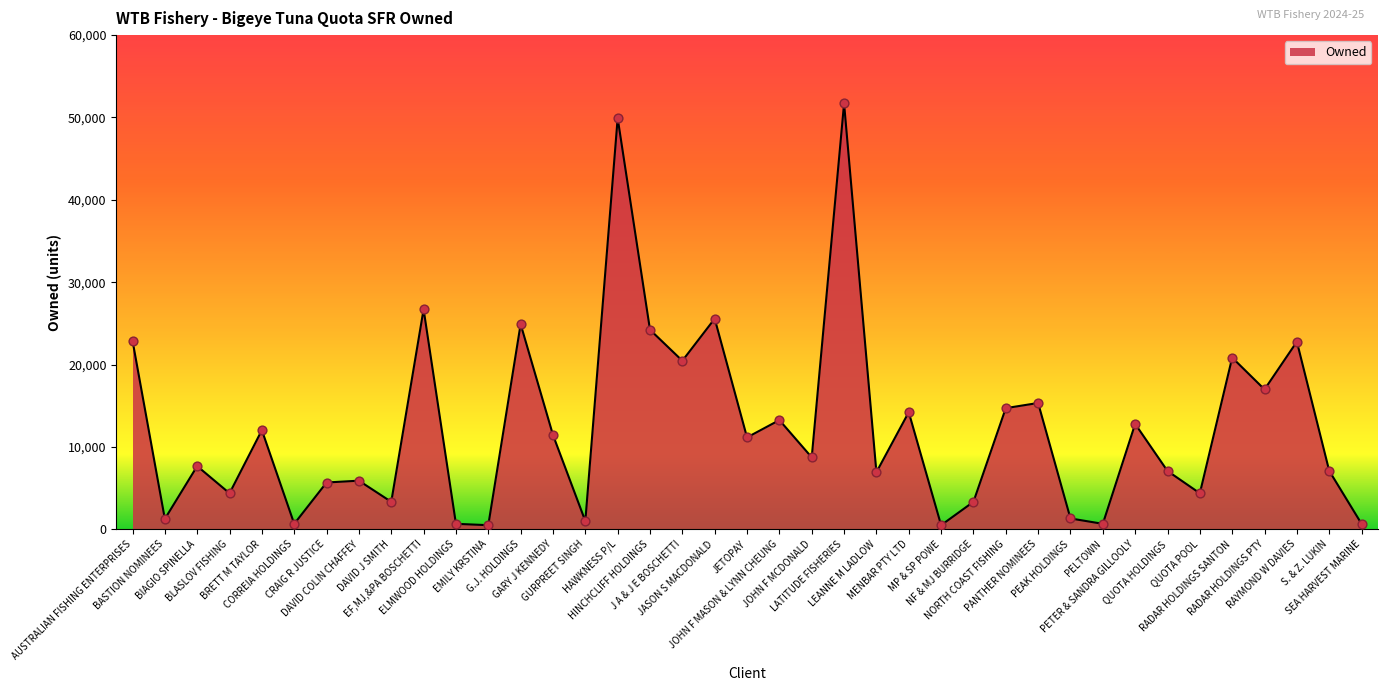

What is the change in value from JOHN F MASON & LYNN CHEUNG to PANTHER NOMINEES?

+2077